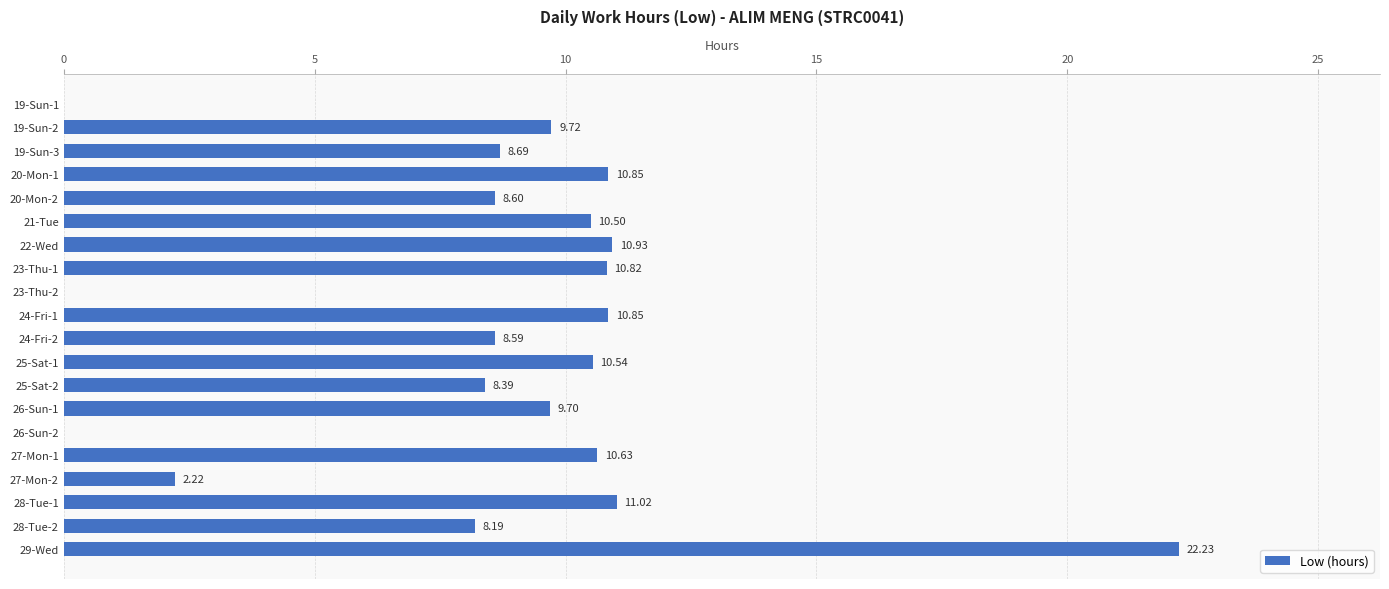

What is the sum of all values?

172.5